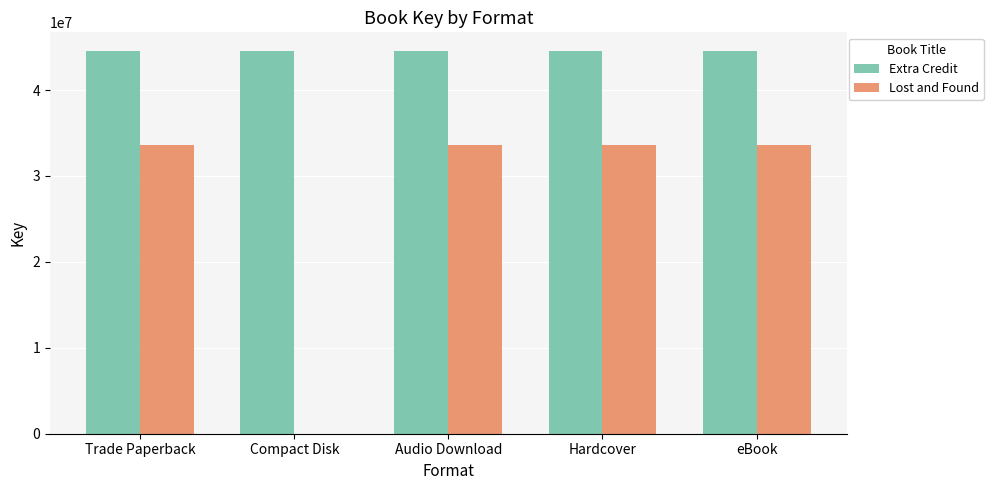

How many groups of bars are there?

5